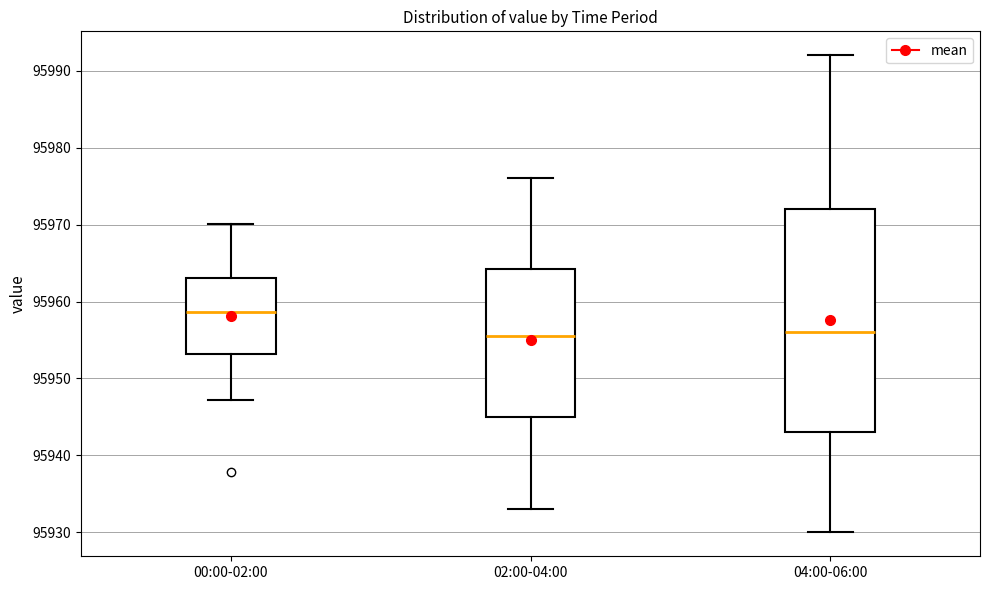

Which box is the tallest, from its lower edge to its upper edge?

04:00-06:00